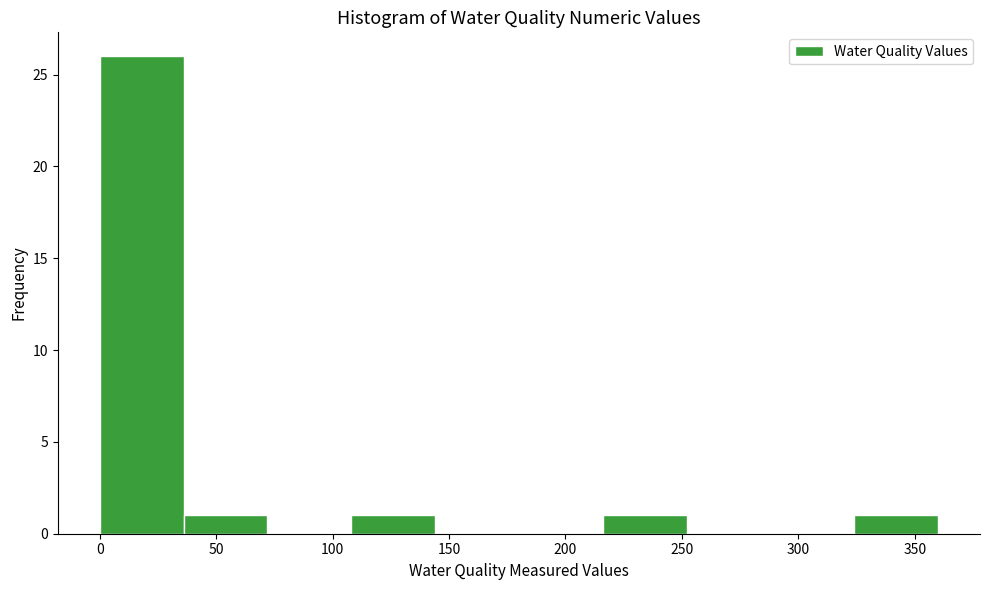

How tall is the bar that spans 0 to 35 on the x-axis? Neither the bar edges nor the heights are printed on the chart, so give them approximately, as read against the axes.

26